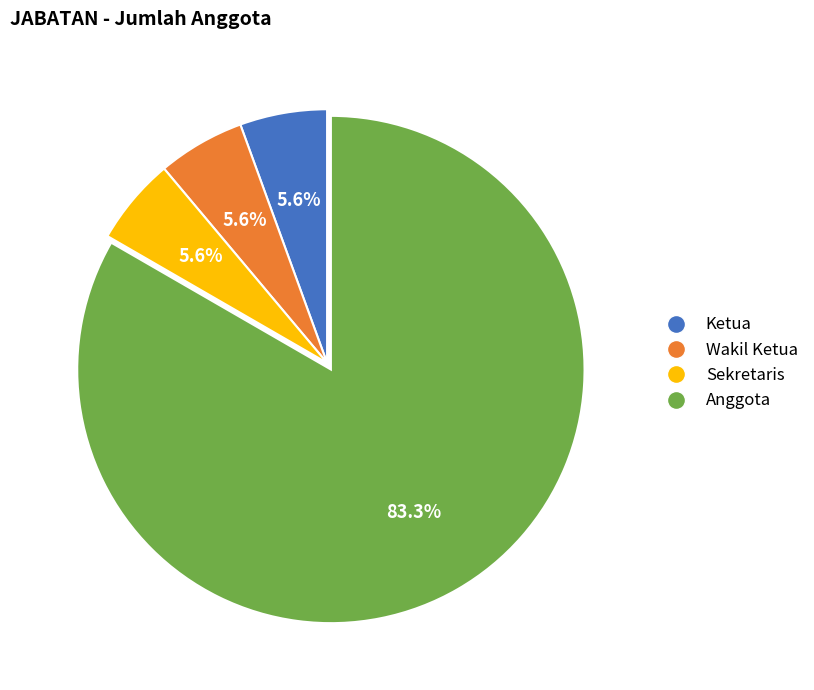

To the nearest percent, what is the combined percentage of Ketua and Wakil Ketua?

11%